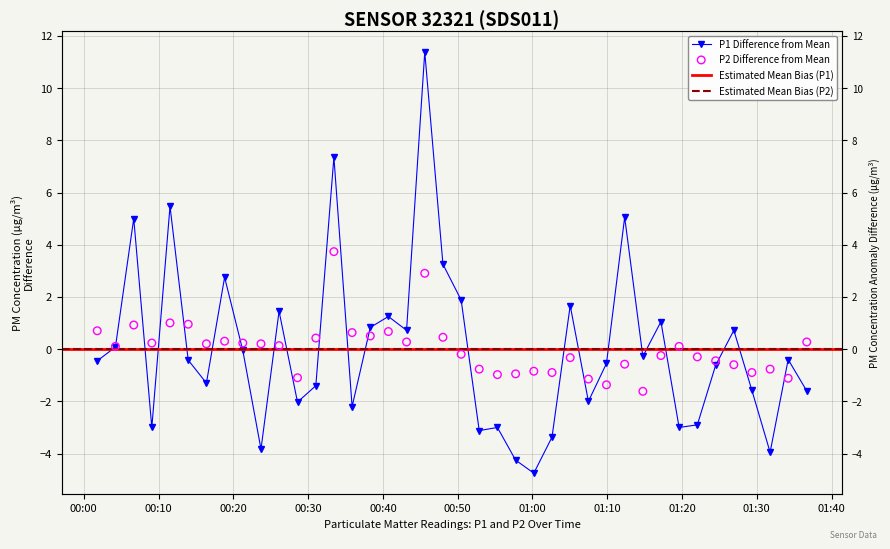

At how many categories does at least one series exceed 8?

1